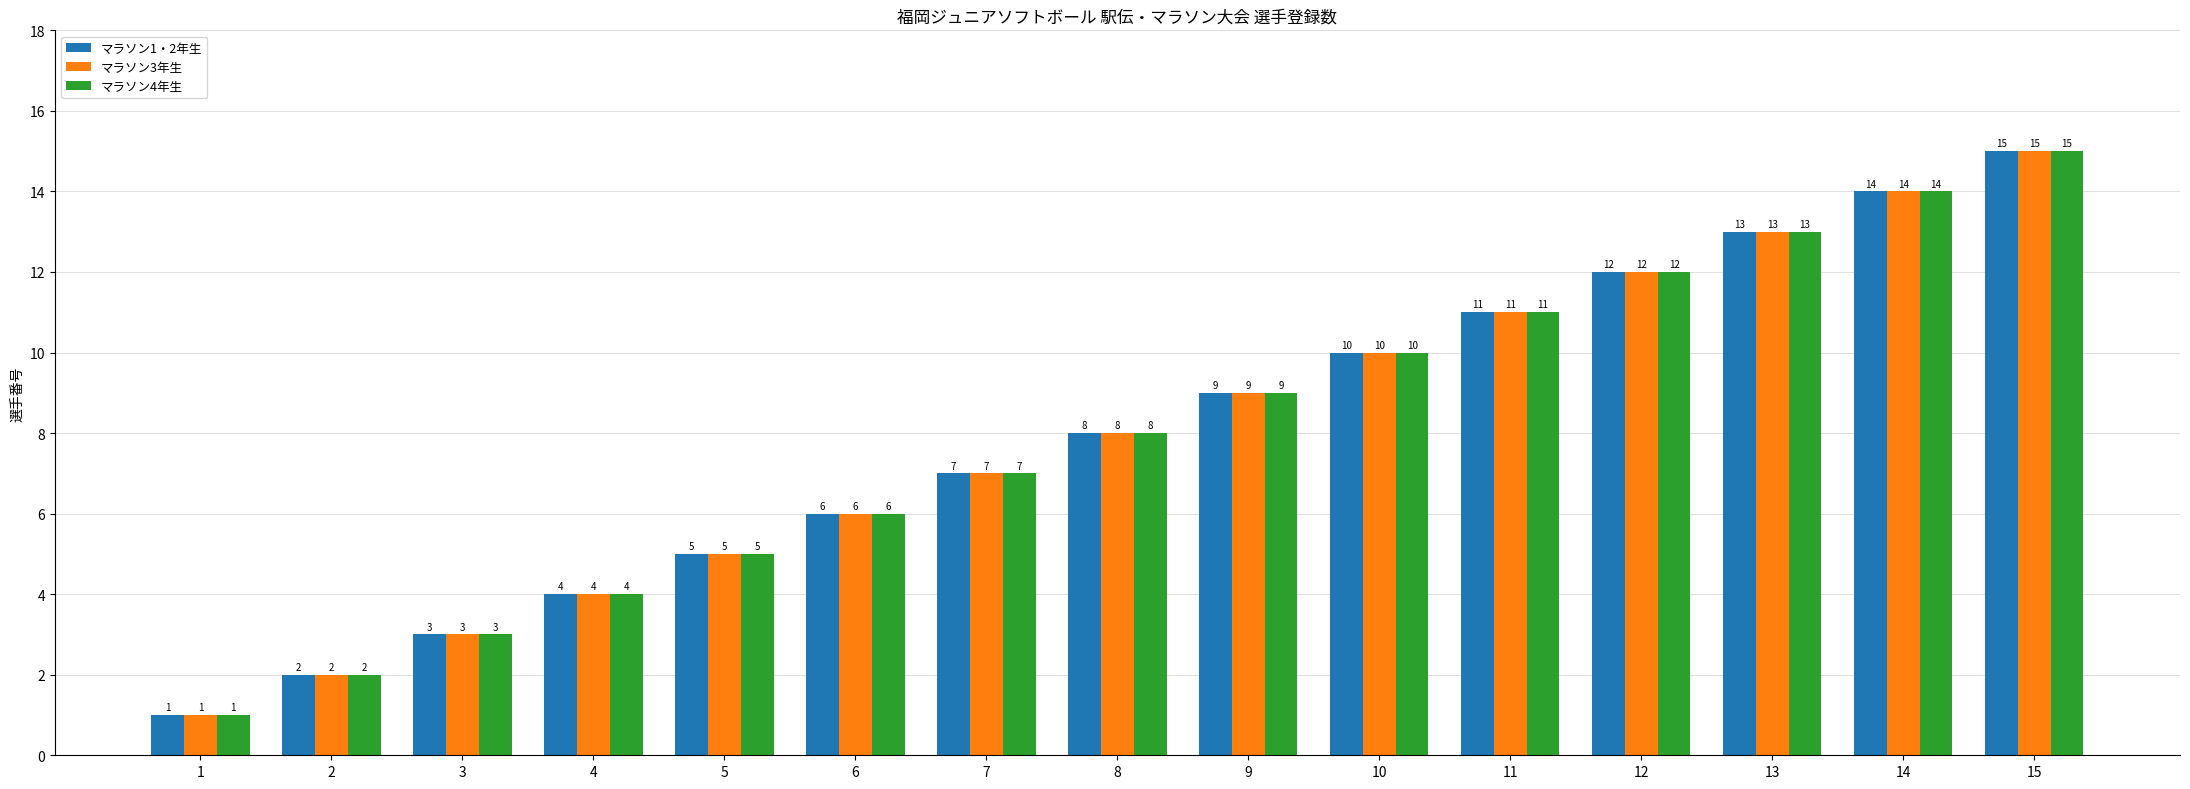

How many series are shown in this chart?

3